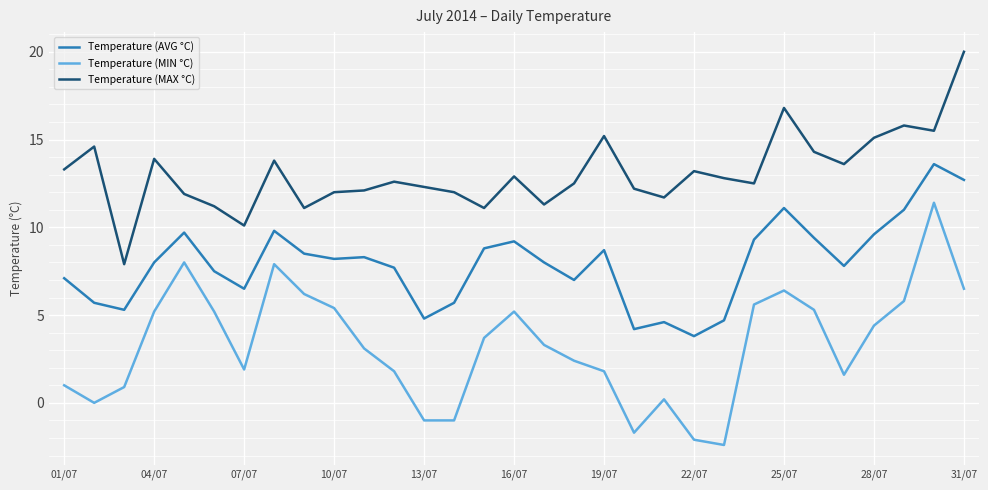

Which series has the largest total across all categories?

Temperature (MAX °C)